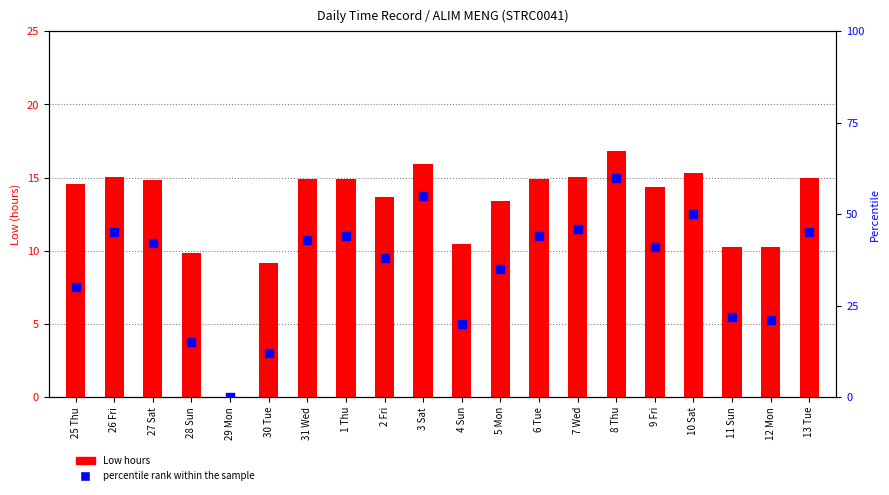

Is the value of percentile rank within the sample at 6 Tue greater than the value of Low hours at 11 Sun?

Yes